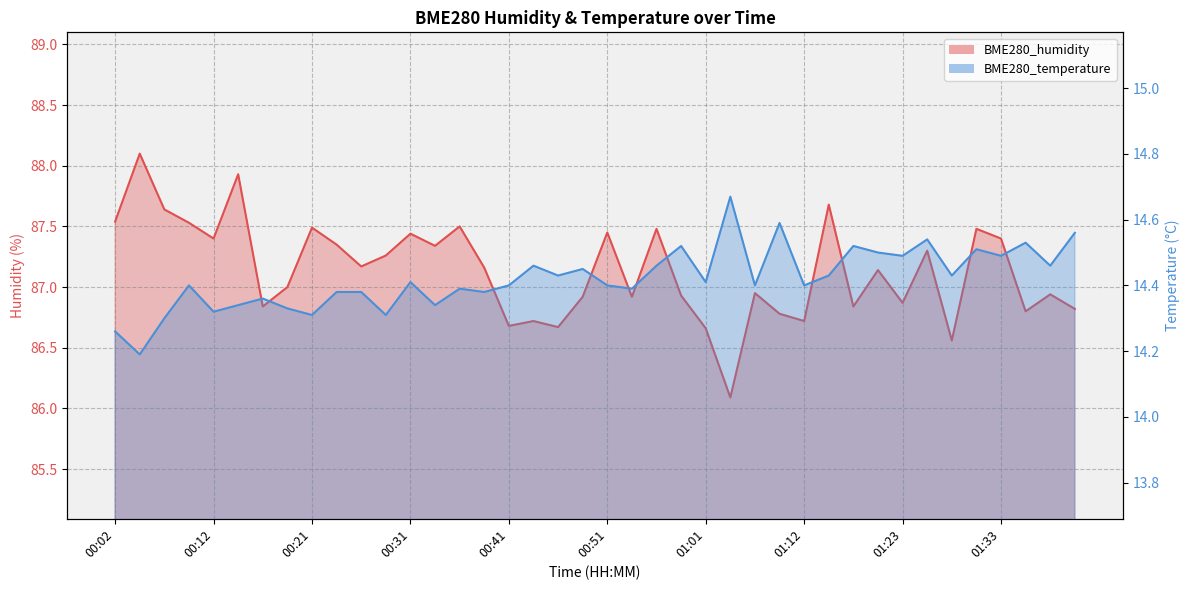

What is the difference between the BME280_humidity values at 01:17 and 01:14?

0.8